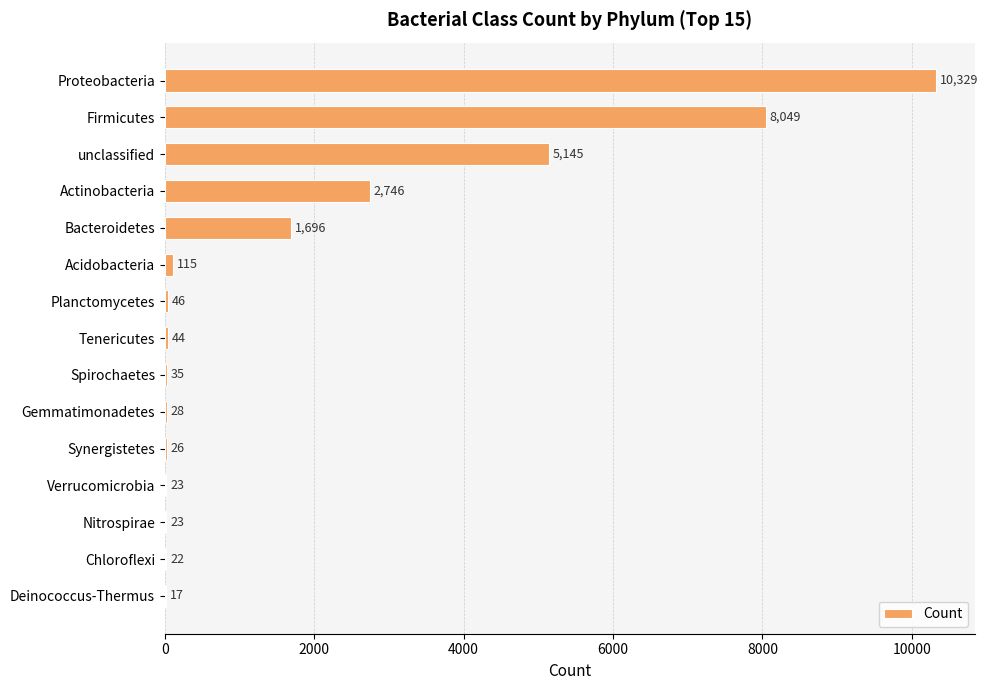

What is the change in value from Verrucomicrobia to Deinococcus-Thermus?

-6